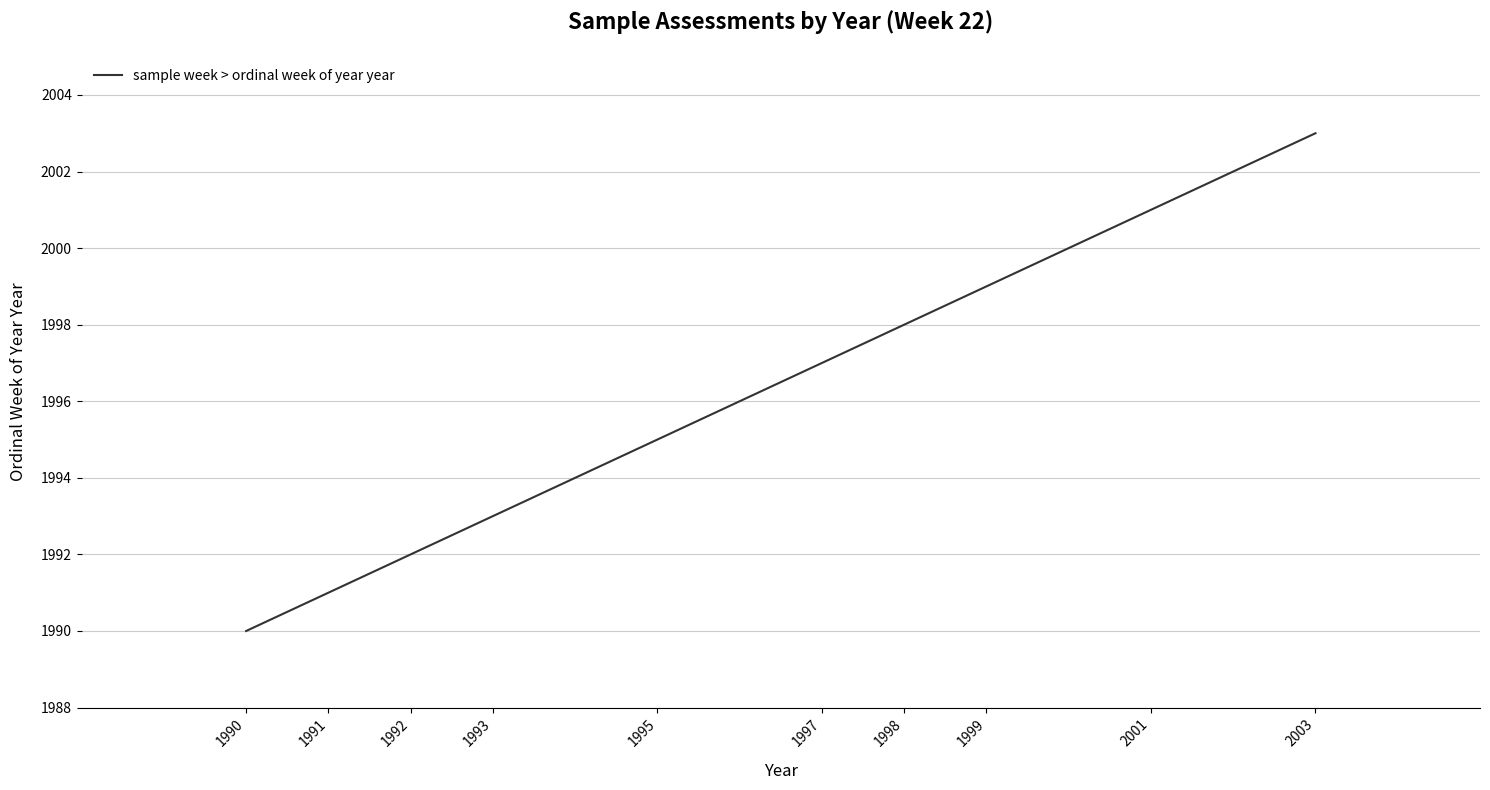

Is it true that the value at 1999 is 1045?

False